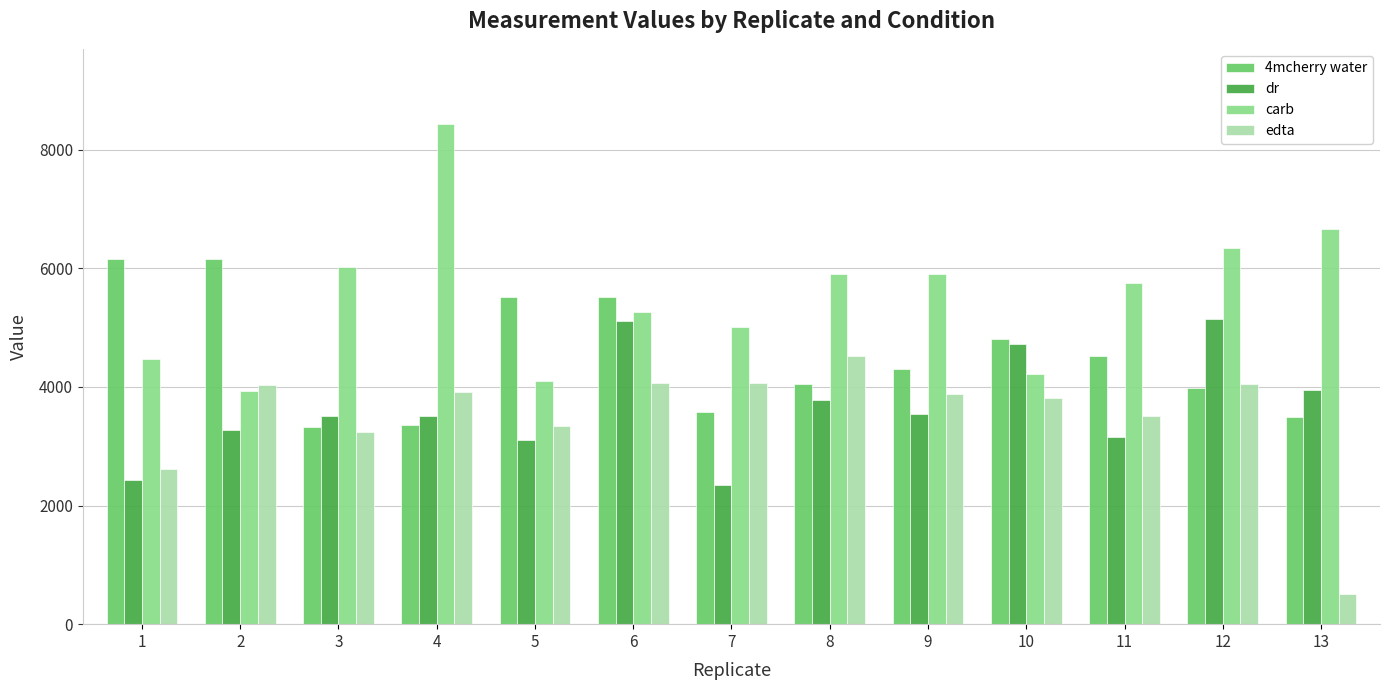

What is the value of the 4mcherry water bar at the 3rd from the left?

3323